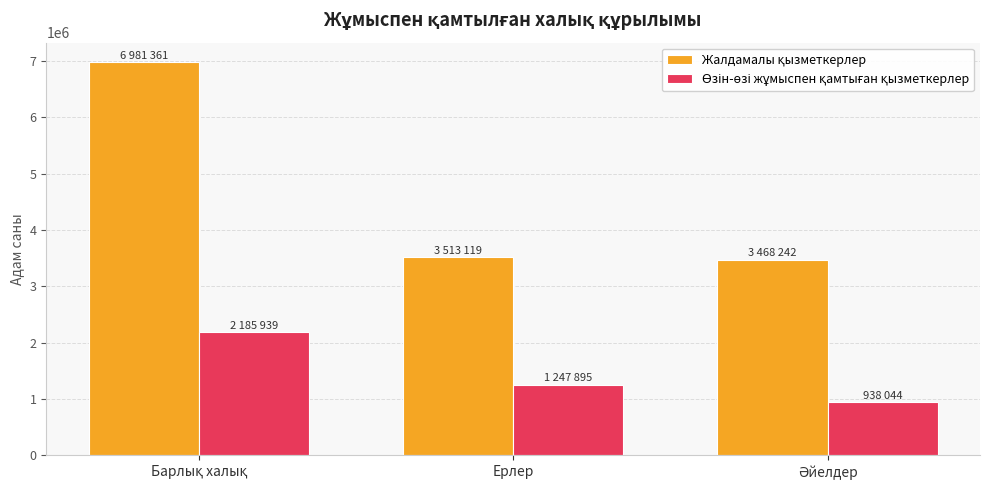

What is the minimum value shown in the chart?

938044